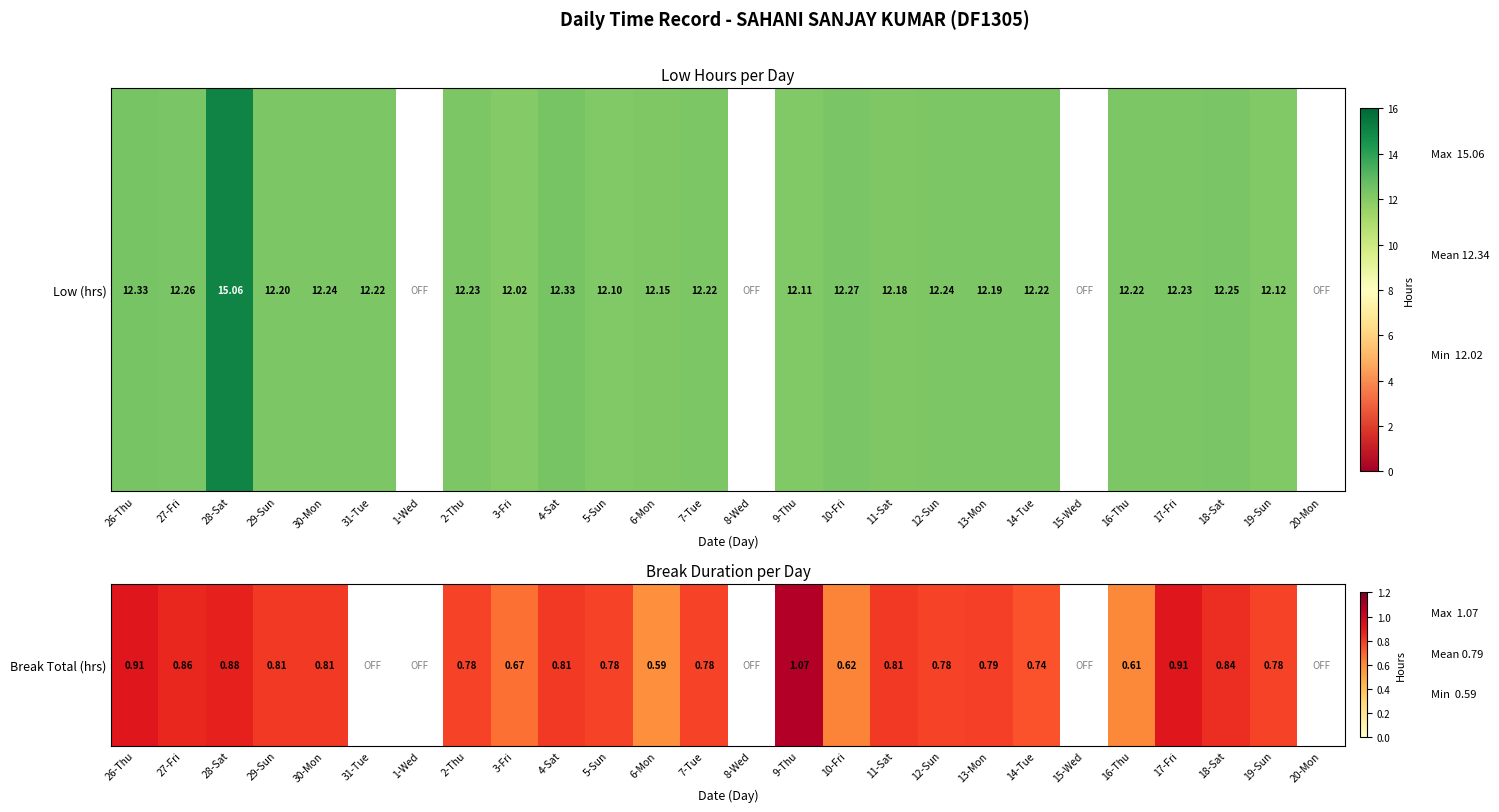

What is the sum of the values at 7-Tue and 15-Wed?

0.8